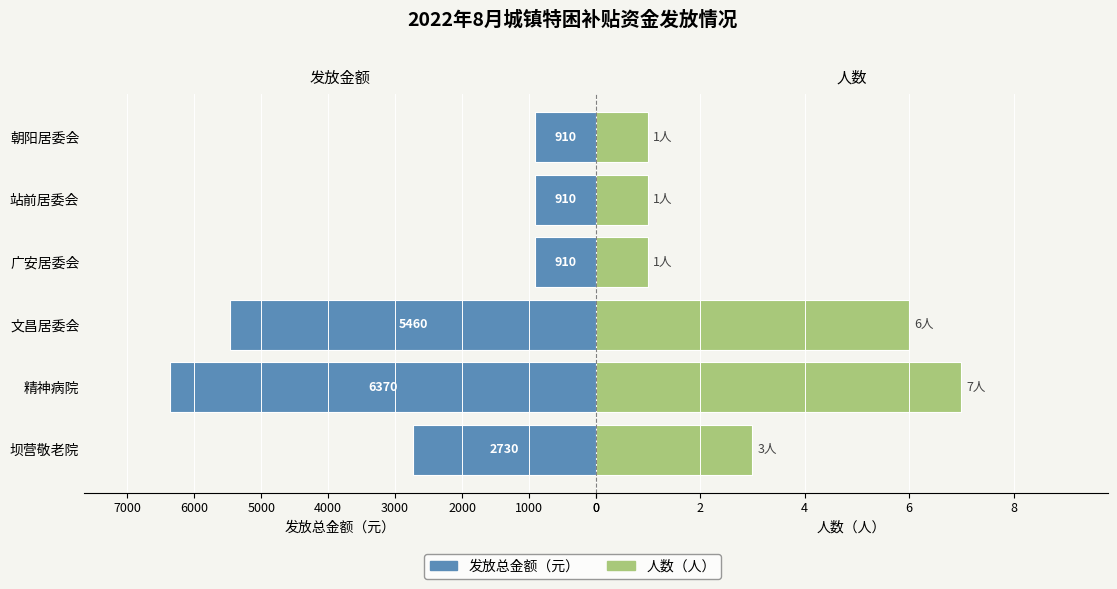

What is the maximum value for 发放总金额（元）?

6370